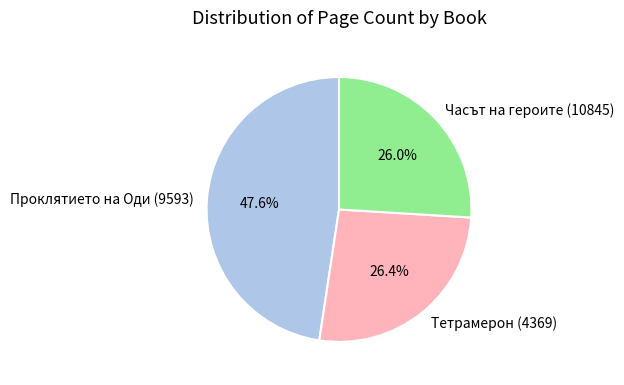

How much of the chart is everything except Проклятието на Оди (9593)?

52.4%